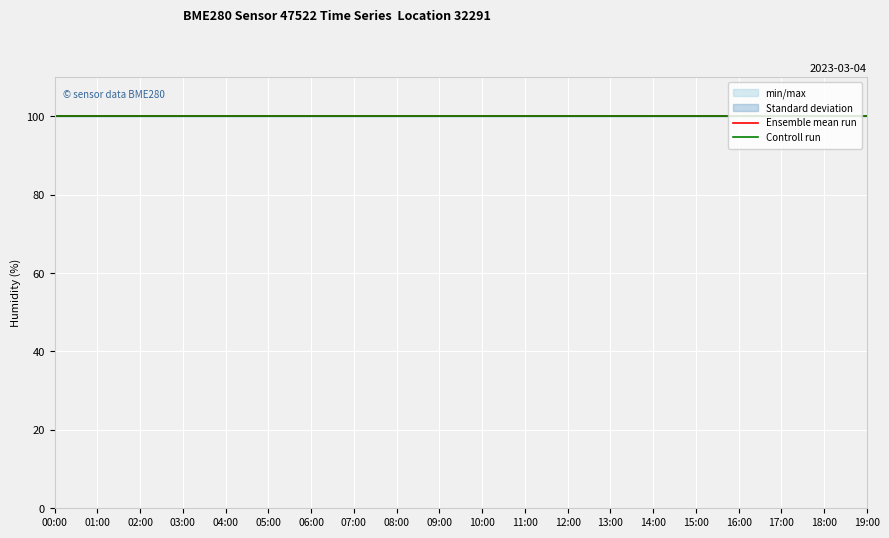

What position from the left is 07:00?

8